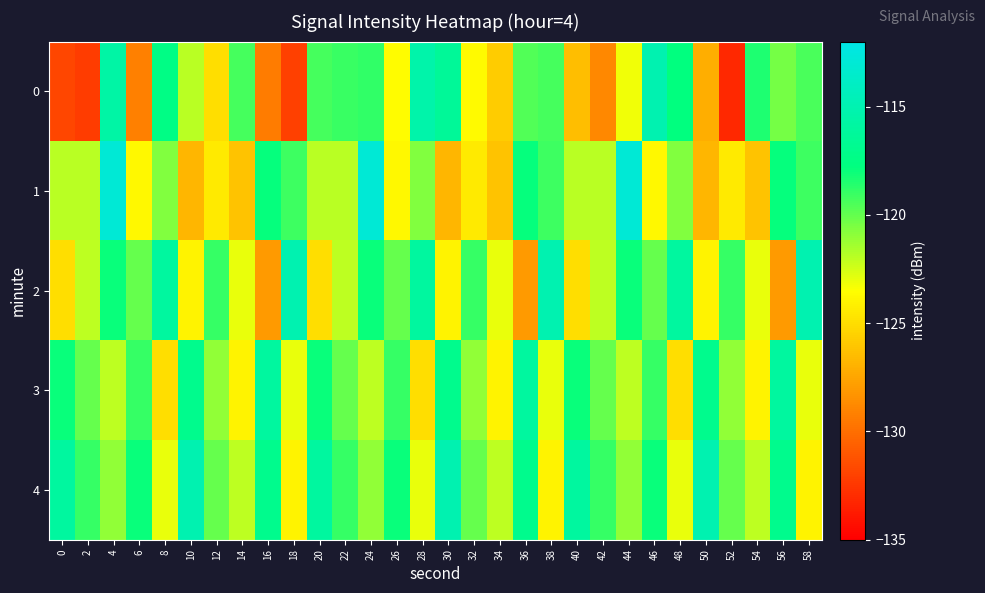

What is the difference between the highest and lowest values at 32?

5.5